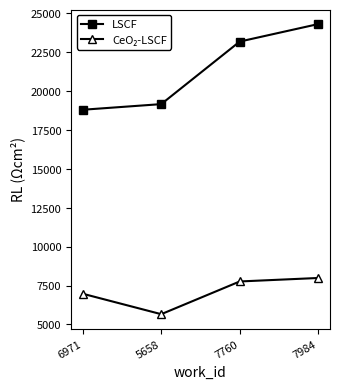

Which category has the highest value across all series?

7984